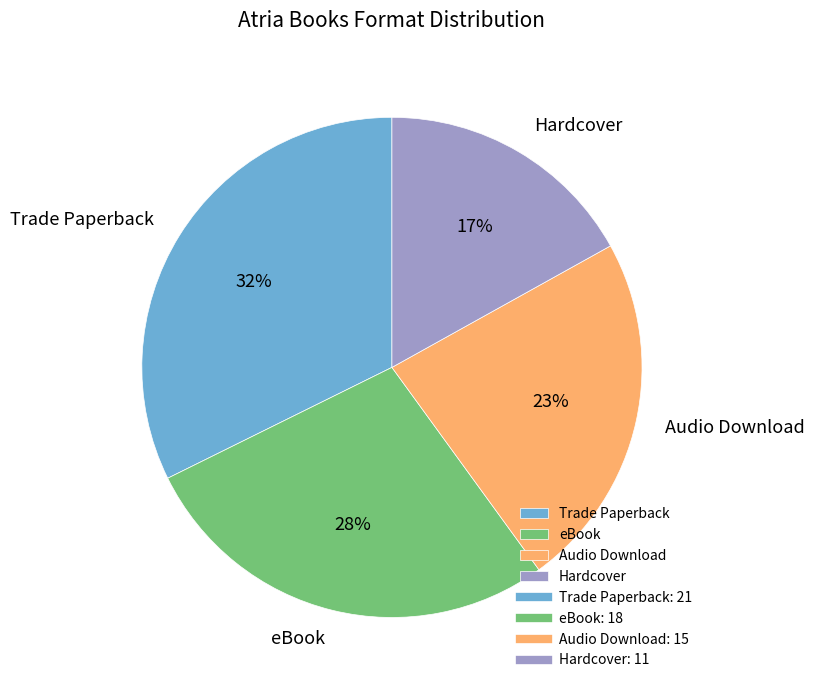

To the nearest percent, what is the difference between the largest and smallest slice percentages?

15%